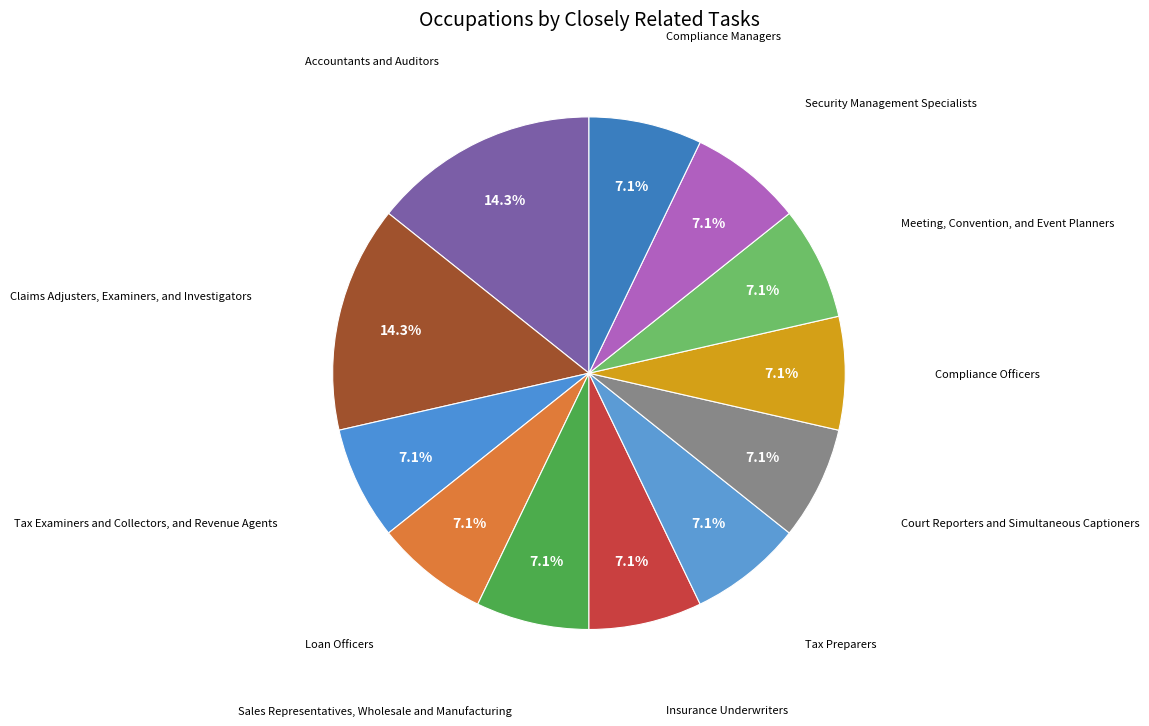

Do Meeting, Convention, and Event Planners and Court Reporters and Simultaneous Captioners together represent more than half of the pie?

No